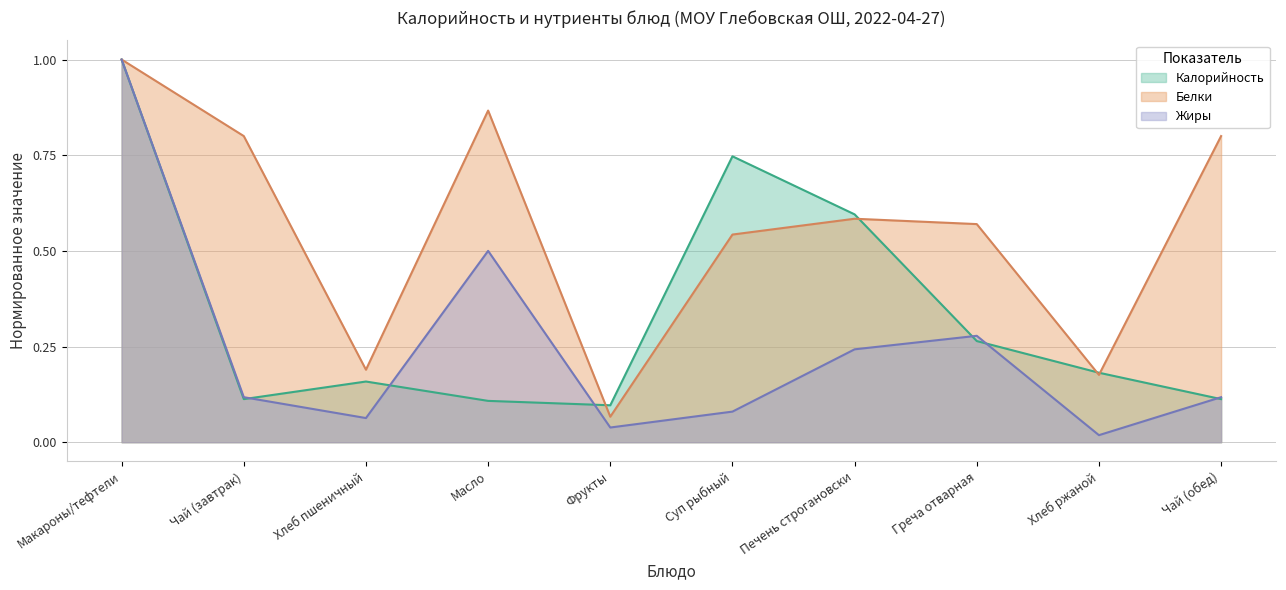

True or false: Белки has more than 1 interior local peaks.

True